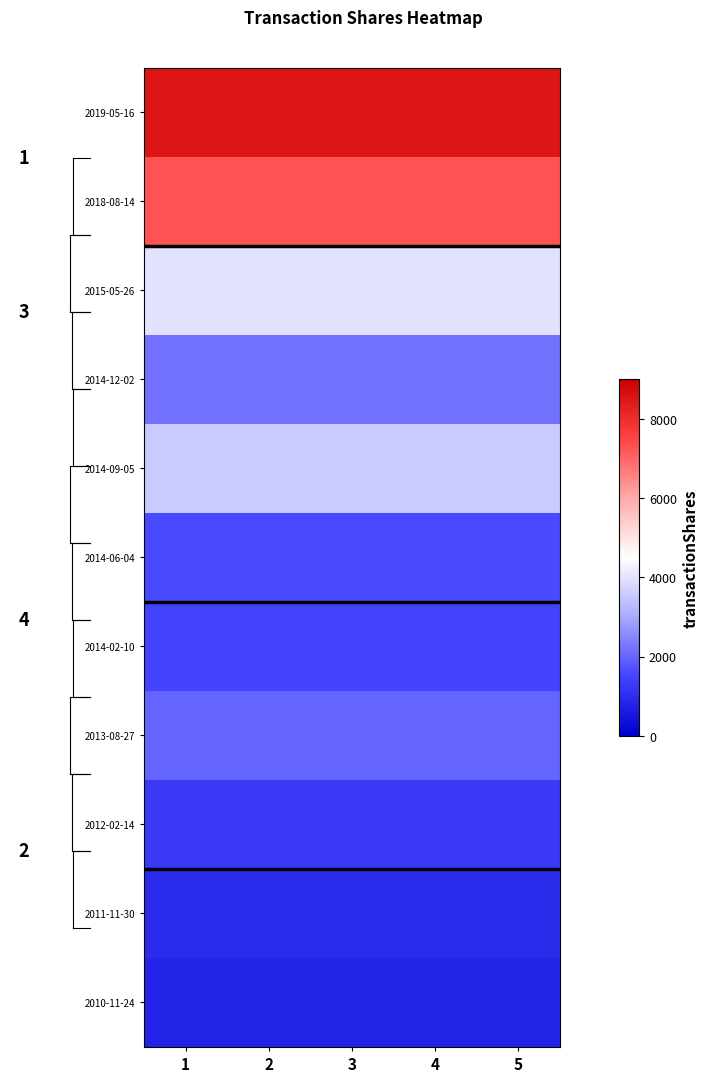

Which category has the lowest value across all series?

1